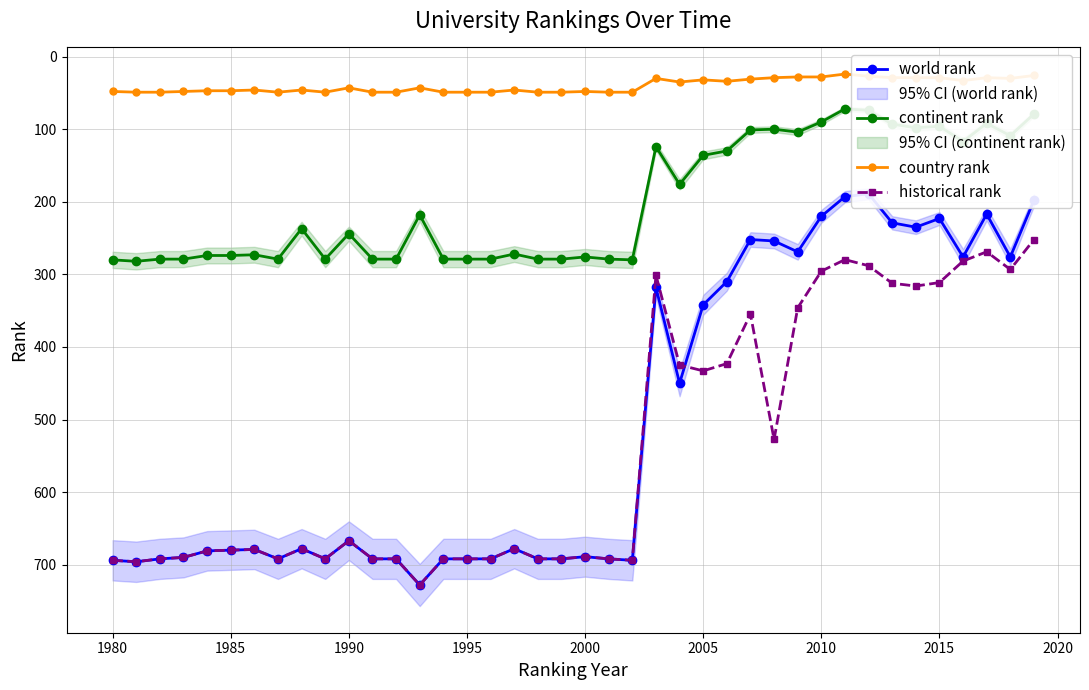

True or false: historical rank has a value of 1178.8 at 1985.

False